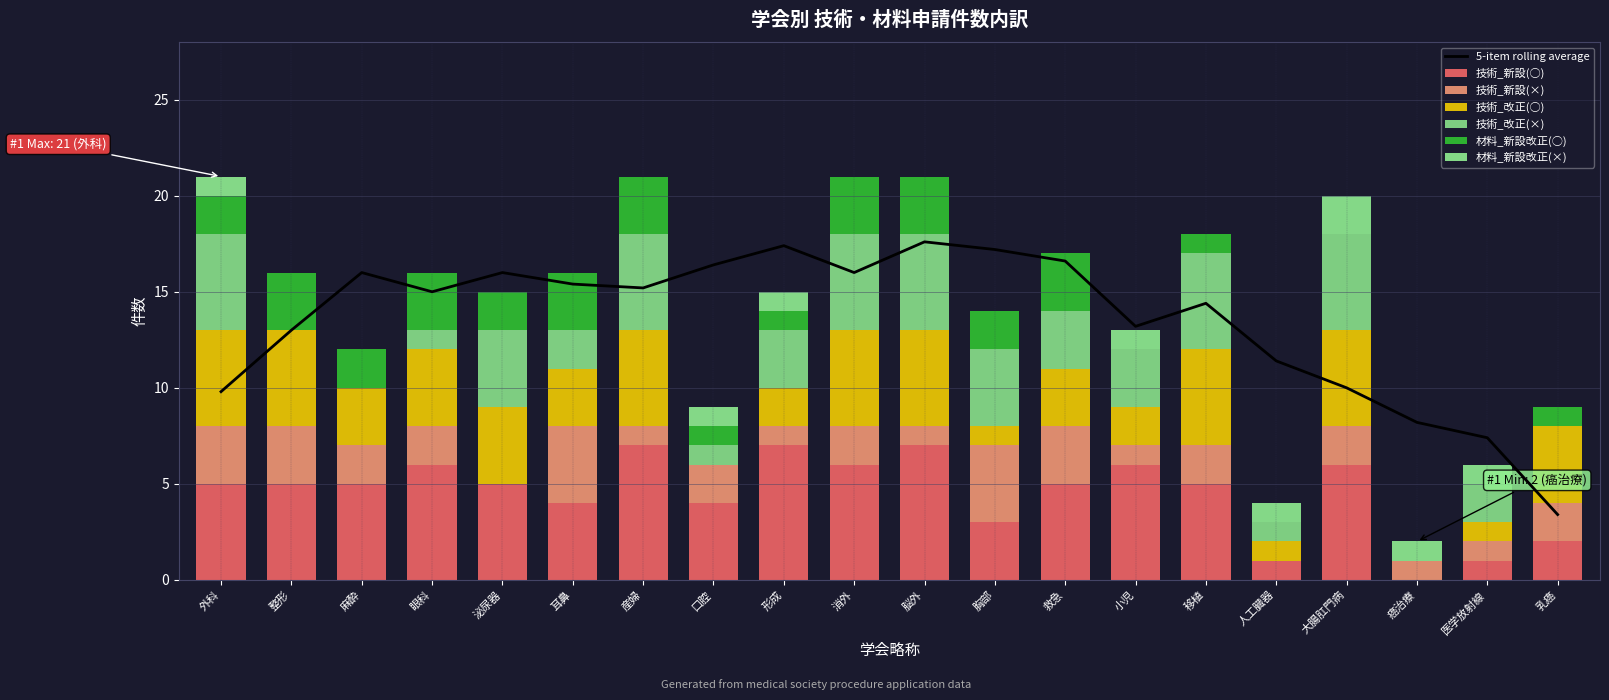

Which series changed the most between 外科 and 麻酔?

技術_改正(×)